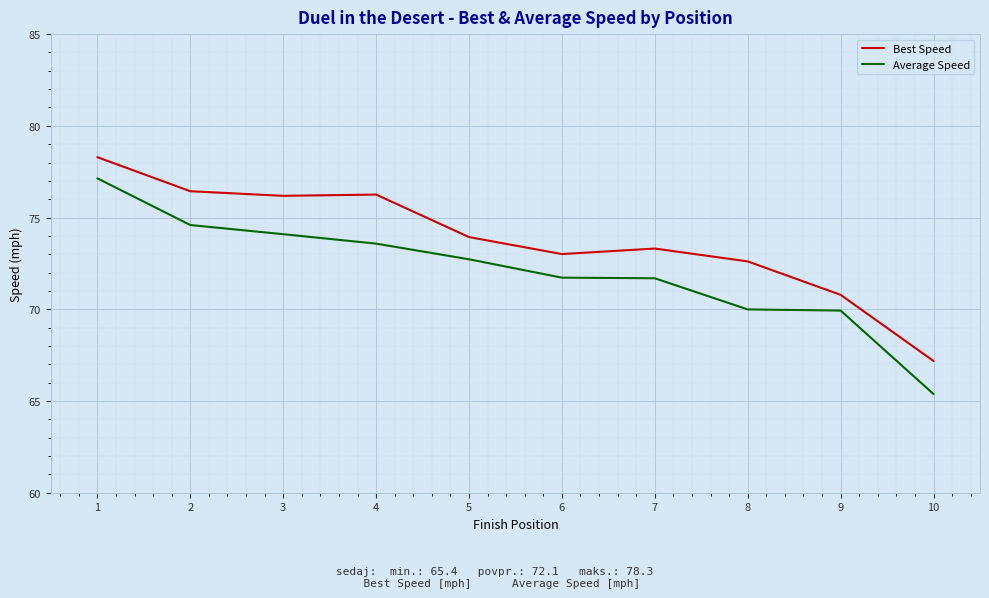

Rank the series at 7 from lowest to highest value.

Average Speed, Best Speed